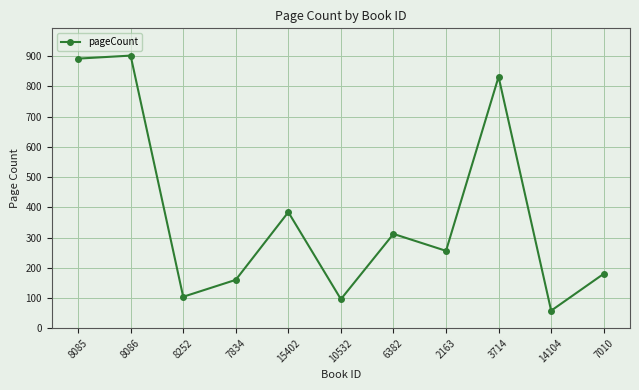

Where does the data first go above 256?

8085